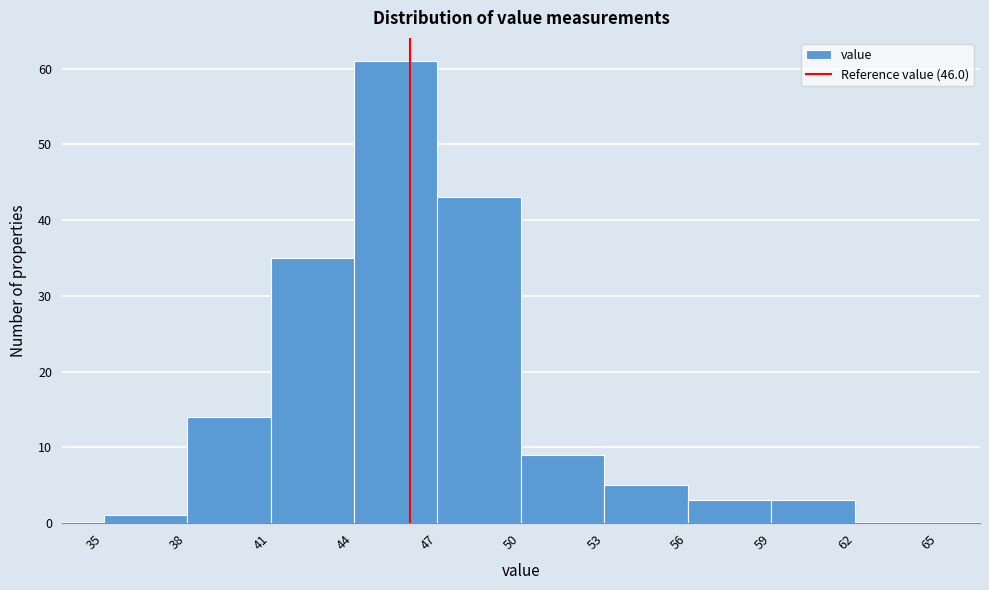

What is the height of the bar covering 47 to 50 on the x-axis? The values are not printed on the chart, so give them approximately, as read against the axis.

43